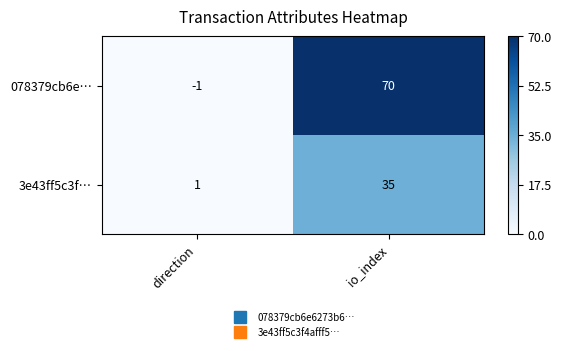

Reading right to left, transcribe all the data shown in this chart.

078379cb6e…: 70	-1
3e43ff5c3f…: 35	1